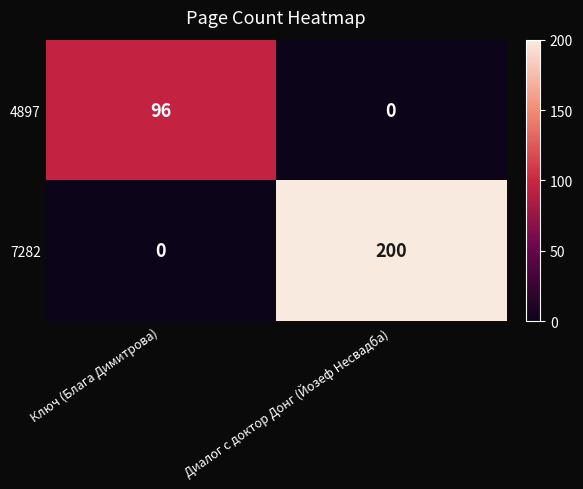

What is the maximum value shown in the chart?

200